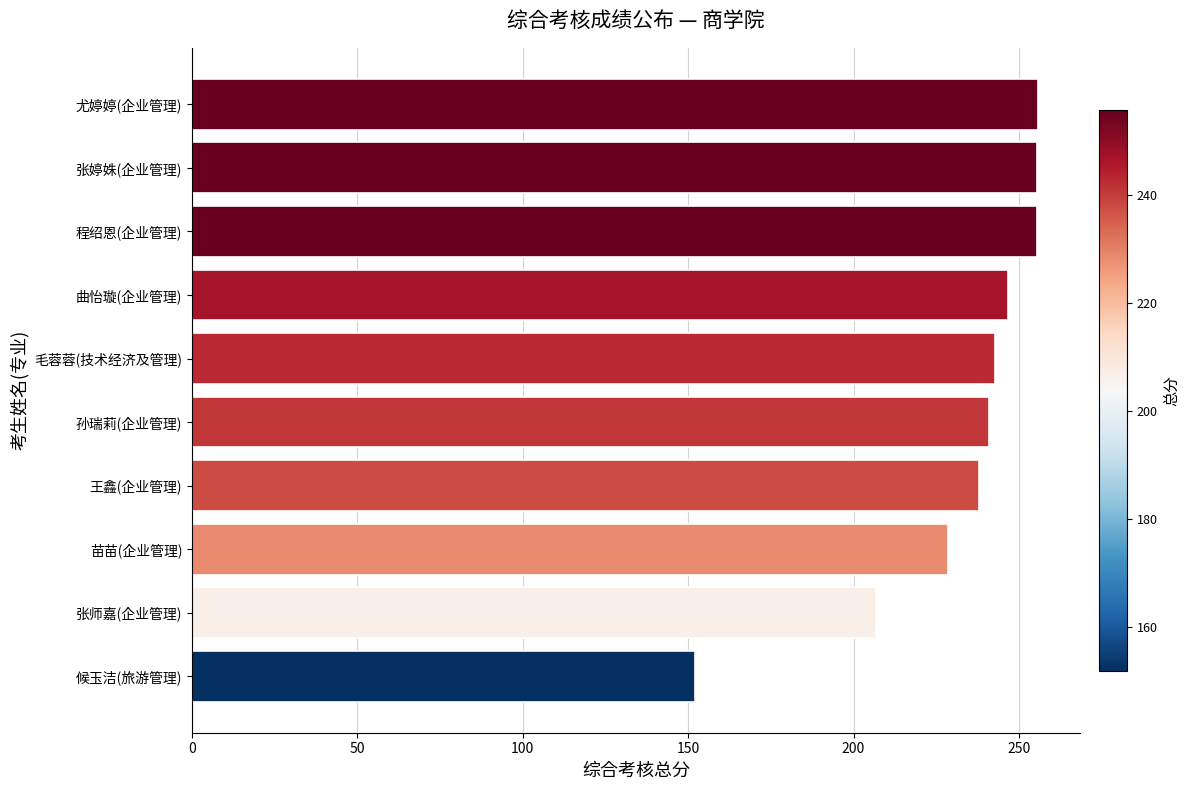

What is the ratio of the value at 毛蓉蓉(技术经济及管理) to the value at 苗苗(企业管理)?

1.1